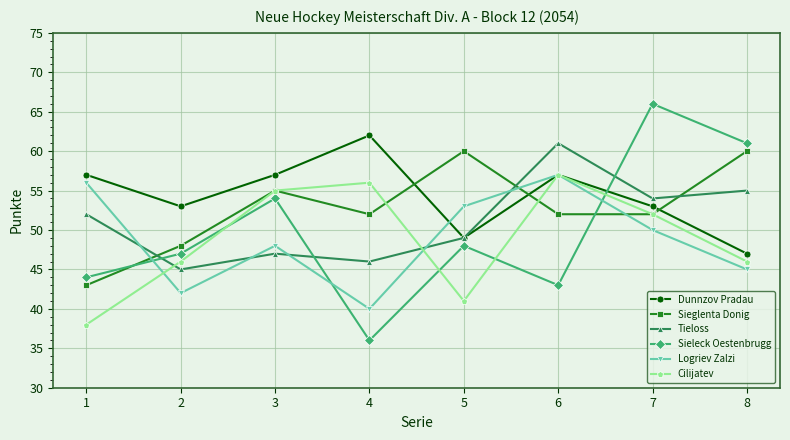

The Cilijatev series shows 76 at 4. True or false?

False